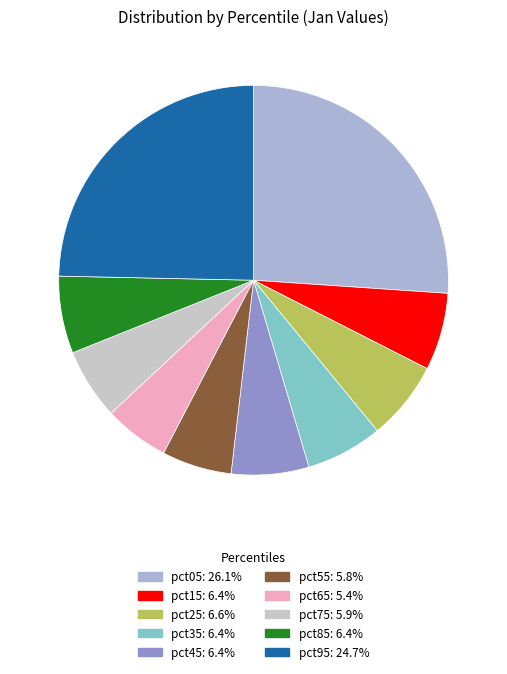

How many segments does this pie chart have?

10